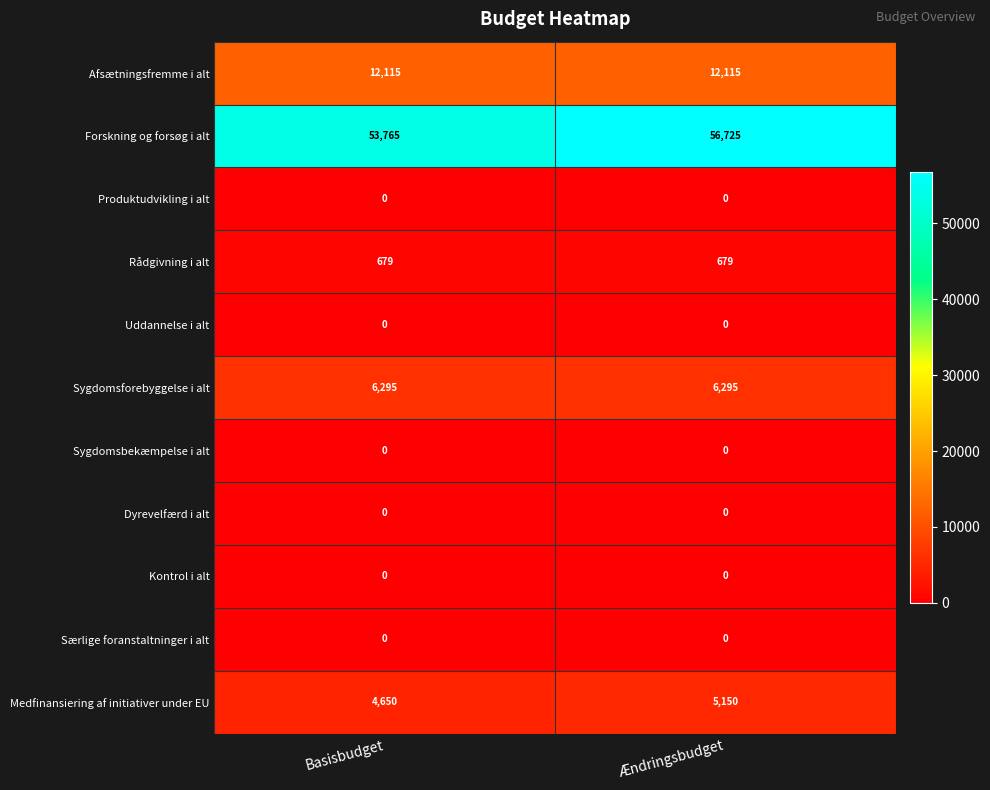

Which series has the largest range (max minus min)?

Forskning og forsøg i alt